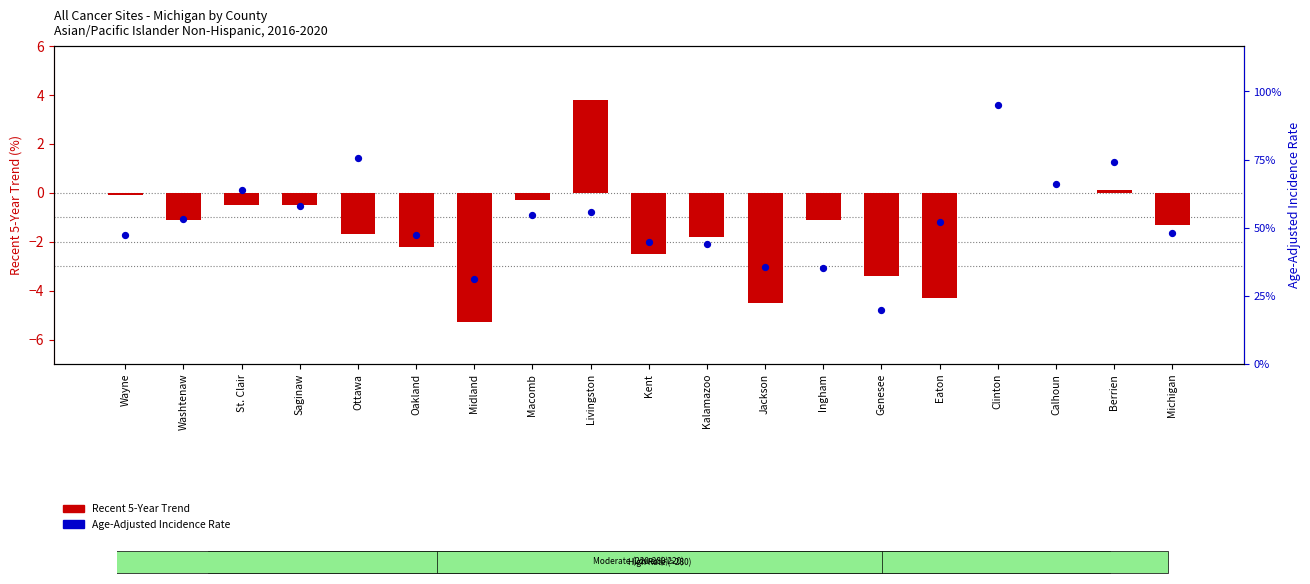

Is the value of Age-Adjusted Incidence Rate at Eaton greater than the value of Recent 5-Year Trend at Eaton?

Yes